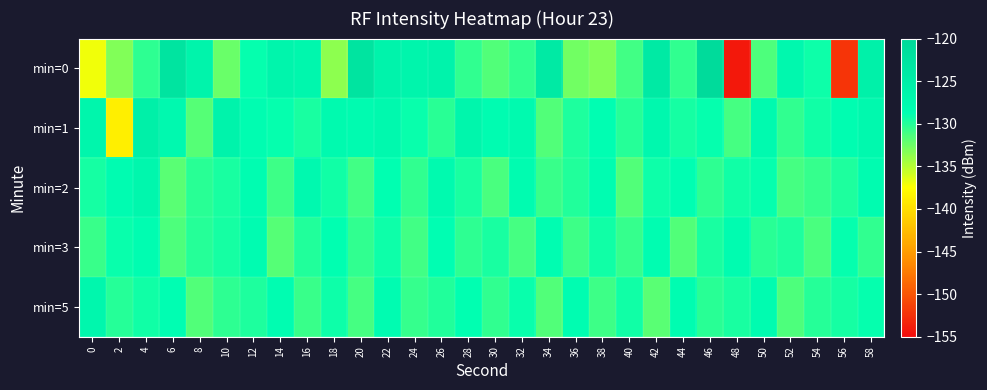

Reading left to right, extract all data points from this chart.

min=0: 0=-137.0	2=-133.2	4=-130.3	6=-122.7	8=-126.5	10=-132.3	12=-129.0	14=-126.6	16=-127.2	18=-133.7	20=-122.7	22=-126.3	24=-126.6	26=-126.3	28=-130.5	30=-131.6	32=-130.5	34=-124.1	36=-132.6	38=-133.2	40=-131.0	42=-124.1	44=-130.4	46=-120.7	48=-154.1	50=-131.4	52=-127.3	54=-129.2	56=-152.1	58=-125.6
min=1: 0=-126.9	2=-138.7	4=-125.4	6=-127.6	8=-131.7	10=-126.2	12=-128.5	14=-128.9	16=-129.7	18=-127.7	20=-128.0	22=-127.5	24=-129.1	26=-130.2	28=-126.8	30=-128.3	32=-127.9	34=-131.5	36=-129.8	38=-128.7	40=-130.1	42=-127.3	44=-129.5	46=-128.9	48=-131.2	50=-127.8	52=-130.5	54=-129.3	56=-128.6	58=-127.4
min=2: 0=-129.5	2=-128.3	4=-127.1	6=-131.8	8=-130.2	10=-129.7	12=-128.5	14=-130.9	16=-127.6	18=-129.3	20=-131.0	22=-128.8	24=-130.4	26=-127.9	28=-129.6	30=-131.3	32=-128.1	34=-130.7	36=-129.9	38=-128.4	40=-131.6	42=-129.2	44=-128.7	46=-130.3	48=-129.4	50=-128.9	52=-131.1	54=-130.6	56=-129.8	58=-128.2
min=3: 0=-130.8	2=-129.1	4=-128.6	6=-131.4	8=-130.0	10=-129.5	12=-128.3	14=-131.7	16=-129.9	18=-128.8	20=-130.5	22=-129.2	24=-131.0	26=-128.7	28=-130.3	30=-129.6	32=-131.2	34=-128.4	36=-130.9	38=-129.3	40=-130.6	42=-128.5	44=-131.5	46=-129.7	48=-128.1	50=-130.2	52=-129.8	54=-131.3	56=-128.9	58=-130.4
min=5: 0=-127.2	2=-130.1	4=-129.4	6=-128.7	8=-131.6	10=-130.3	12=-129.8	14=-128.5	16=-130.7	18=-129.2	20=-131.1	22=-128.3	24=-130.6	26=-129.9	28=-128.8	30=-130.4	32=-129.1	34=-131.5	36=-128.6	38=-130.9	40=-129.3	42=-131.8	44=-128.4	46=-130.2	48=-129.7	50=-128.2	52=-131.4	54=-130.0	56=-129.5	58=-128.9